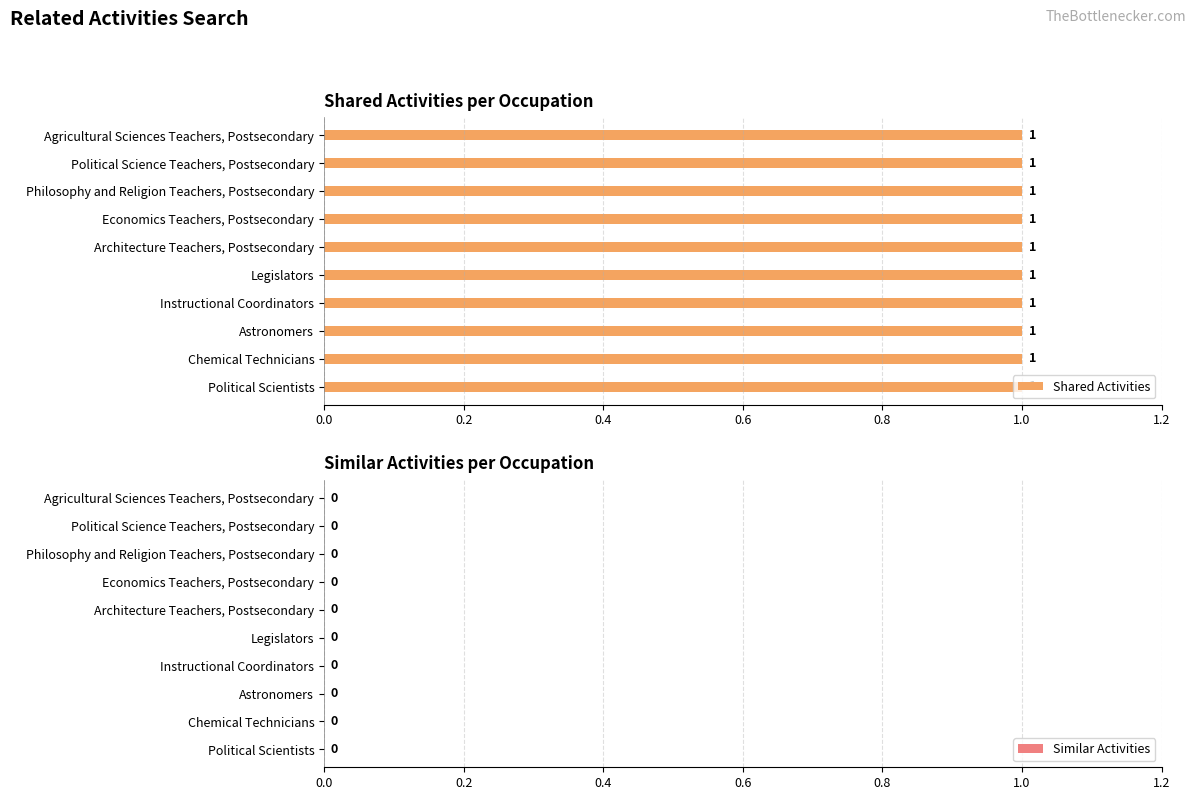

What is the sum of the Shared Activities values at Political Scientists and Economics Teachers, Postsecondary?

2